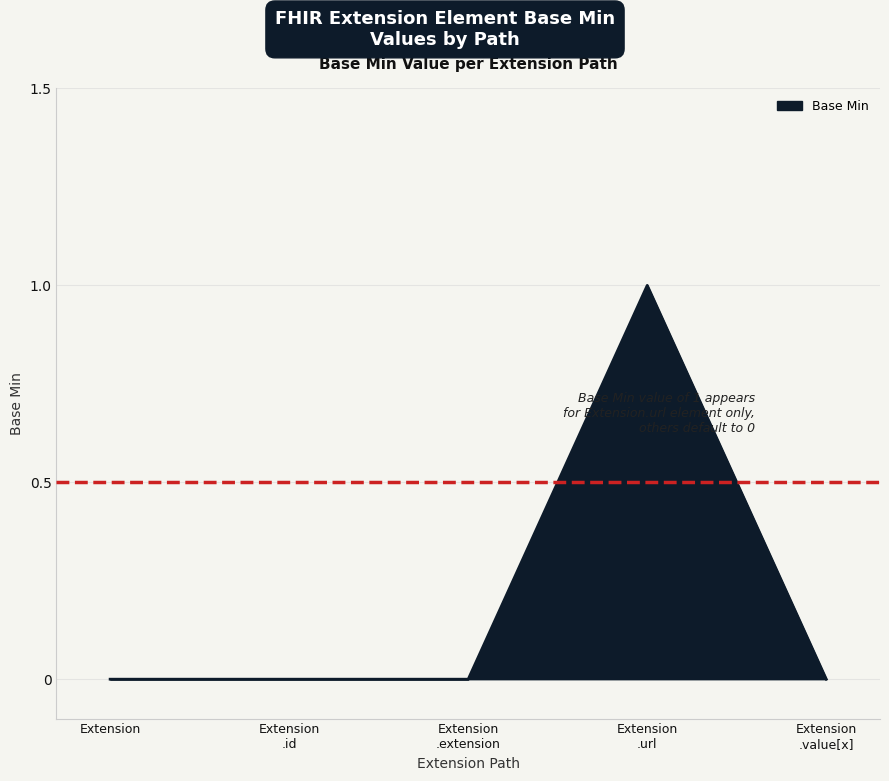

True or false: the data has more than 0 interior local peaks.

True